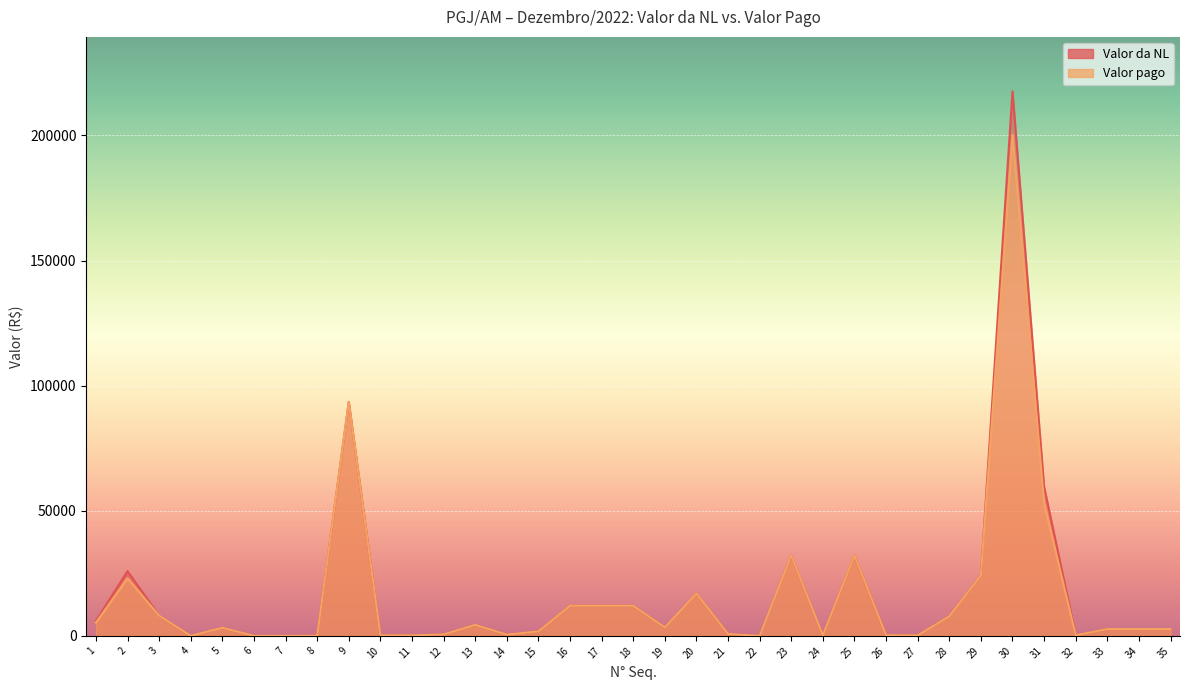

What is the difference between the maximum and minimum values in the Valor da NL series?

217629.3